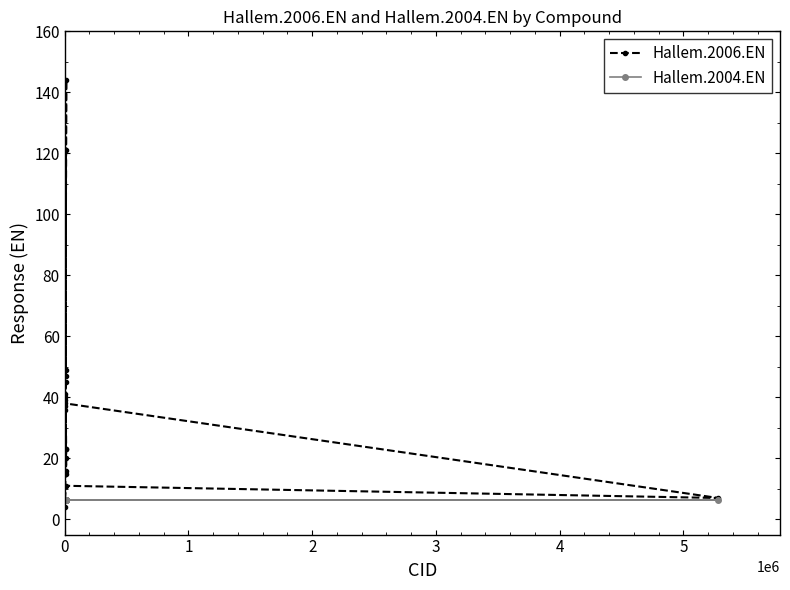

Which series has the largest total across all categories?

Hallem.2006.EN